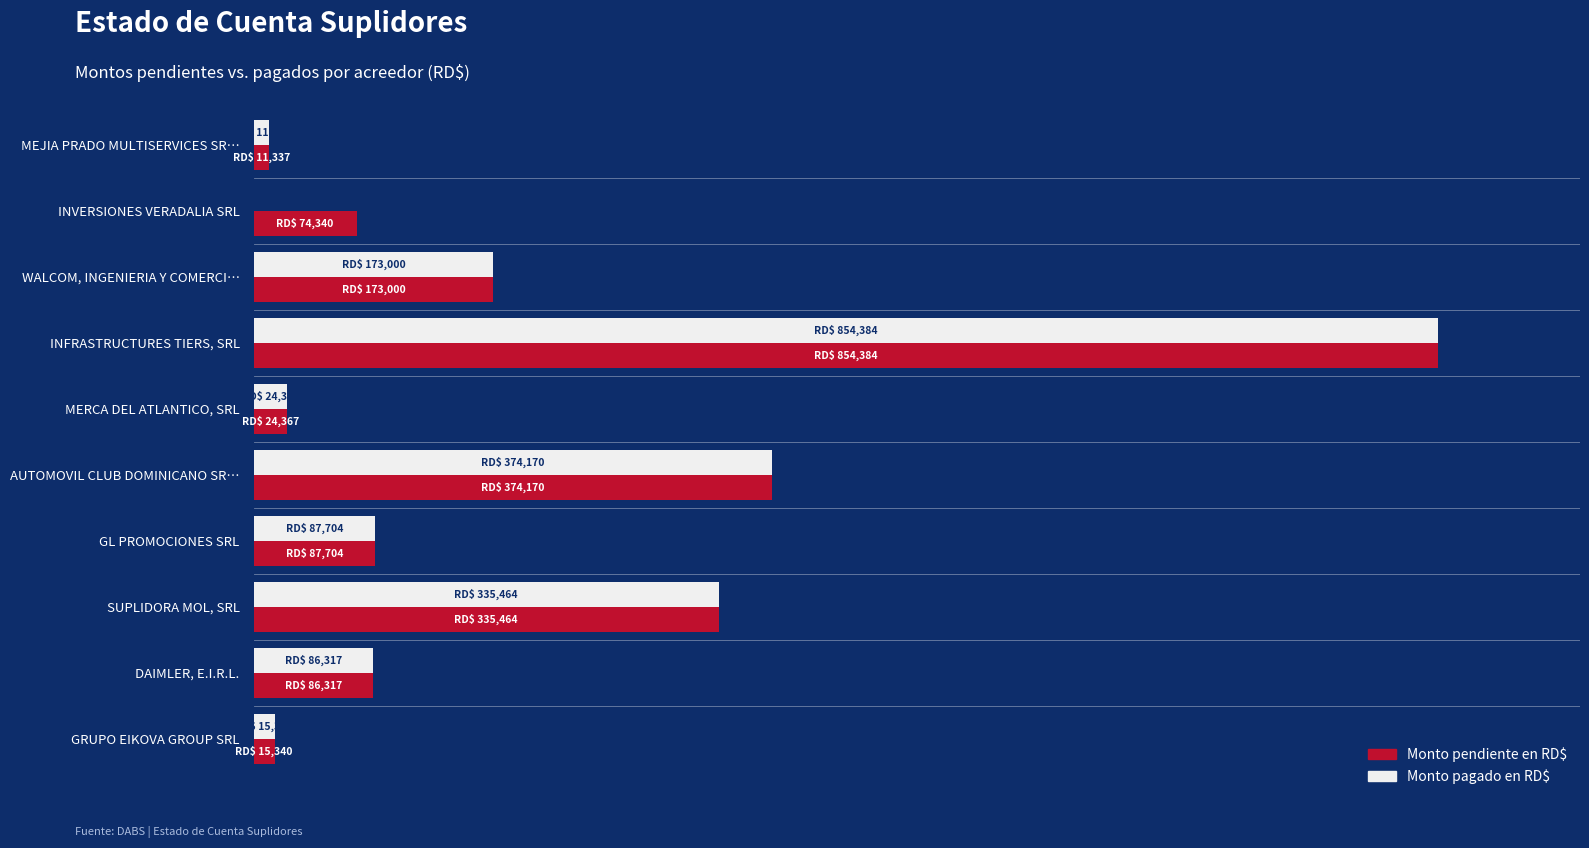

How many series are shown in this chart?

2